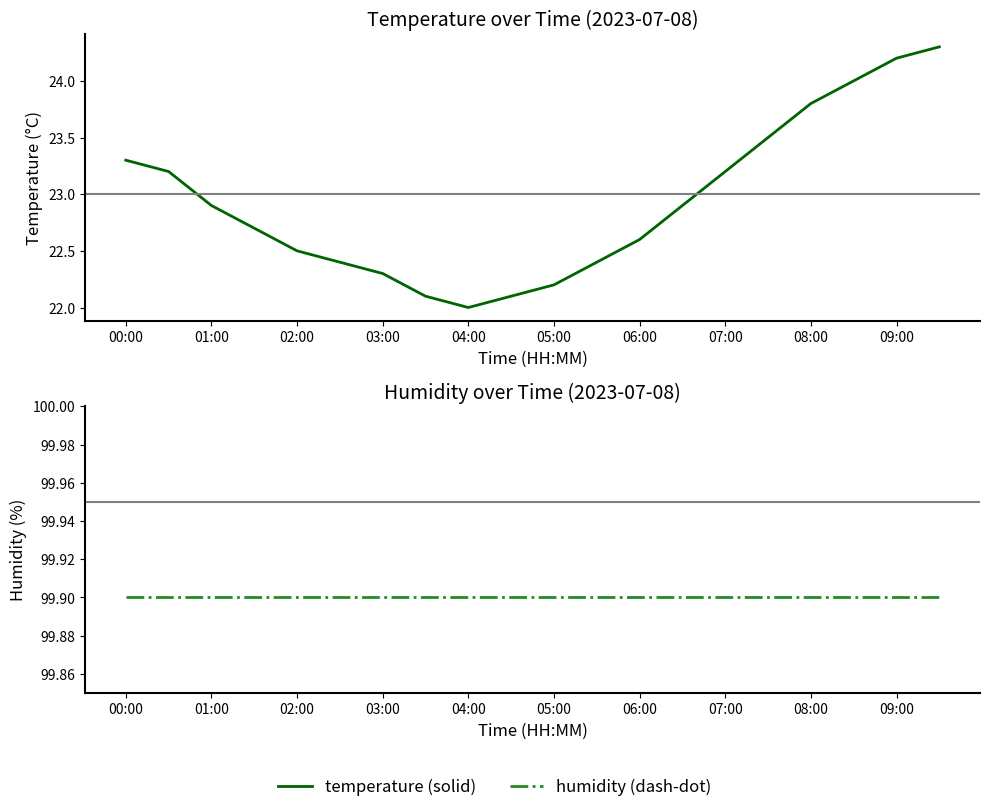

At how many categories does at least one series exceed 84?

20